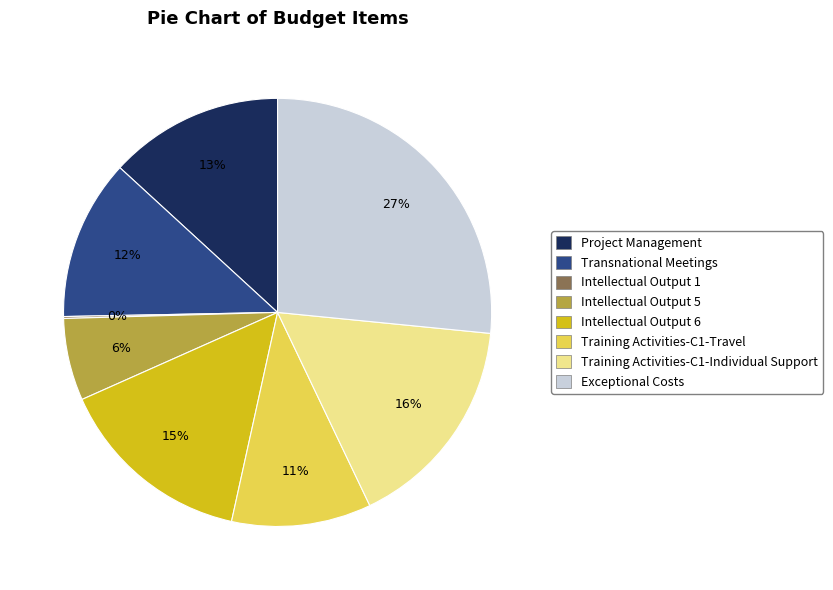

Do Intellectual Output 6 and Training Activities-C1-Travel together represent more than half of the pie?

No